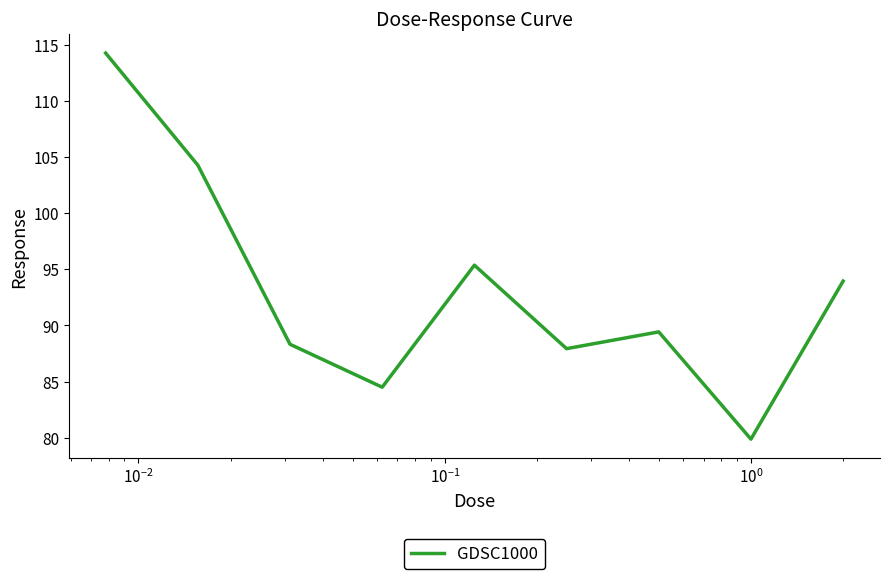

What is the maximum value shown in the chart?

114.3